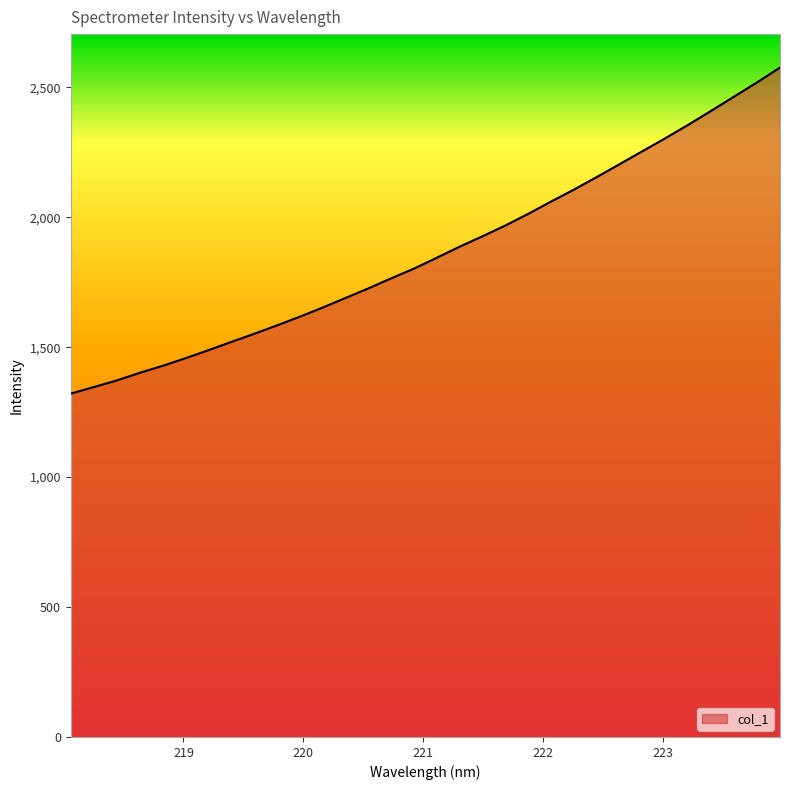

What is the difference between the maximum and minimum values?

1254.8